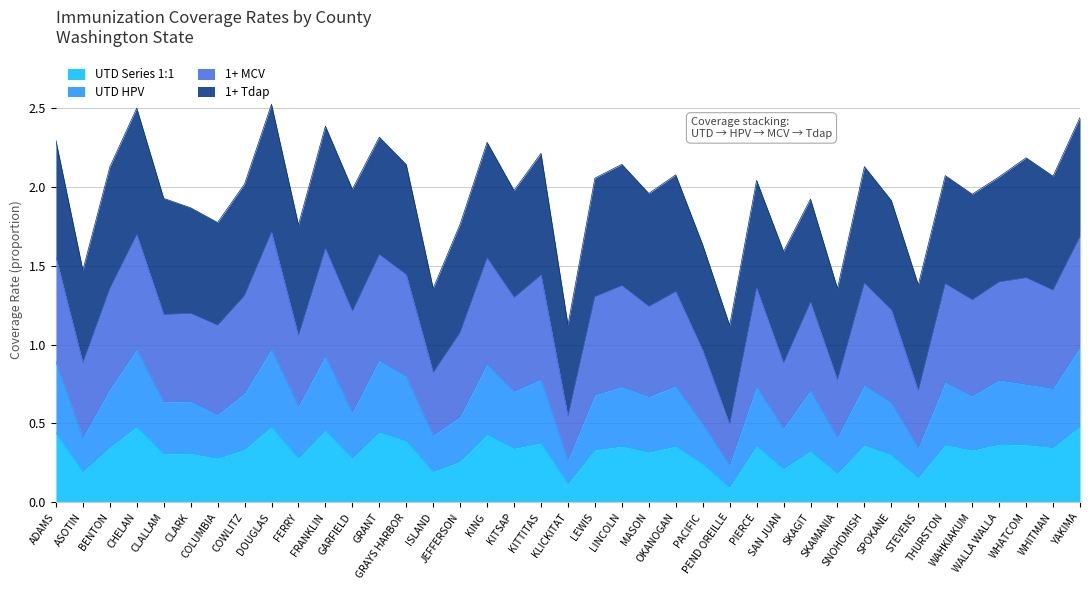

Between WAHKIAKUM and OKANOGAN, which is larger?

OKANOGAN